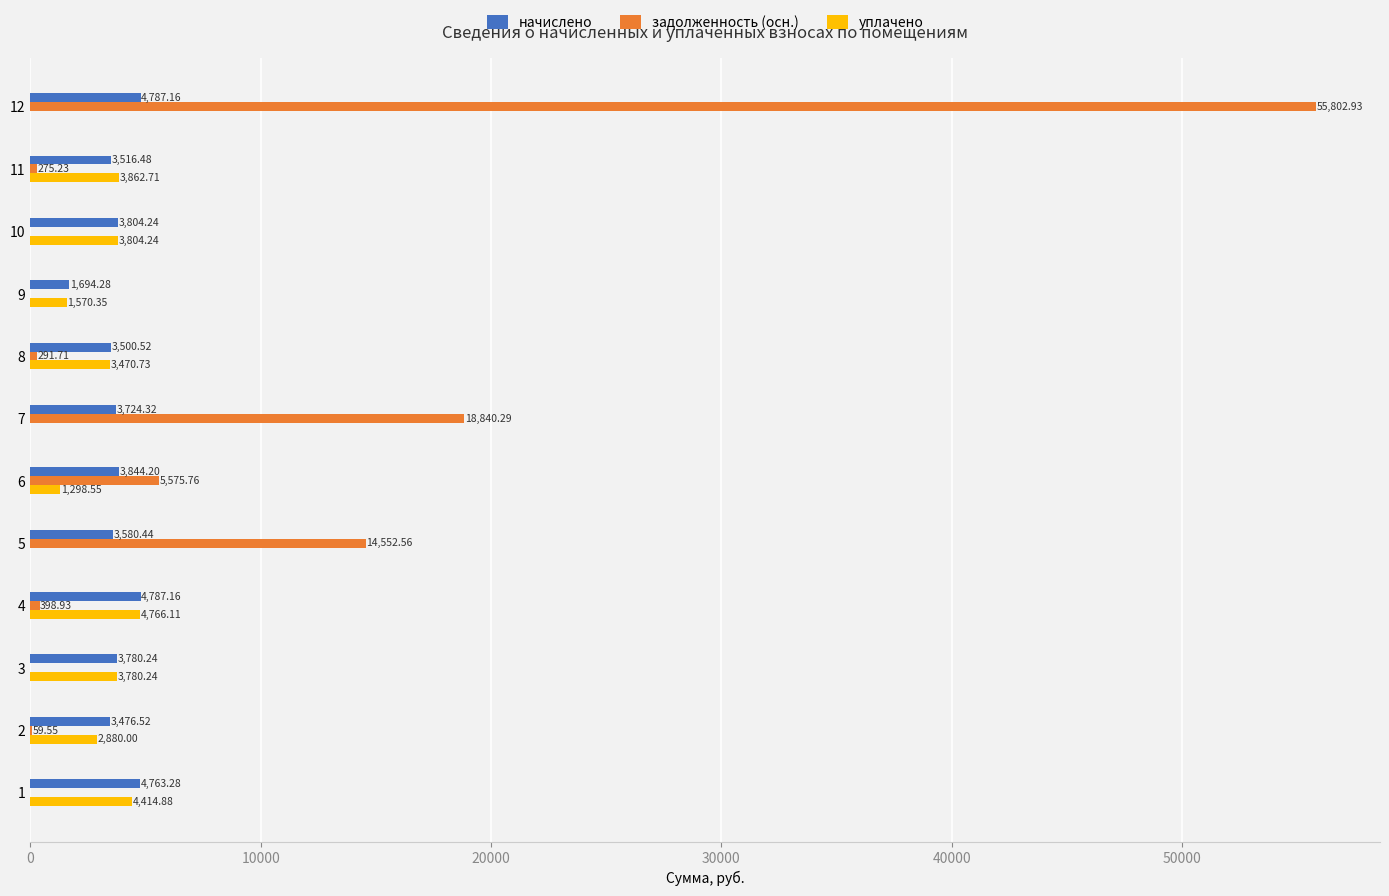

Which series has the widest spread of values?

задолженность (осн.)